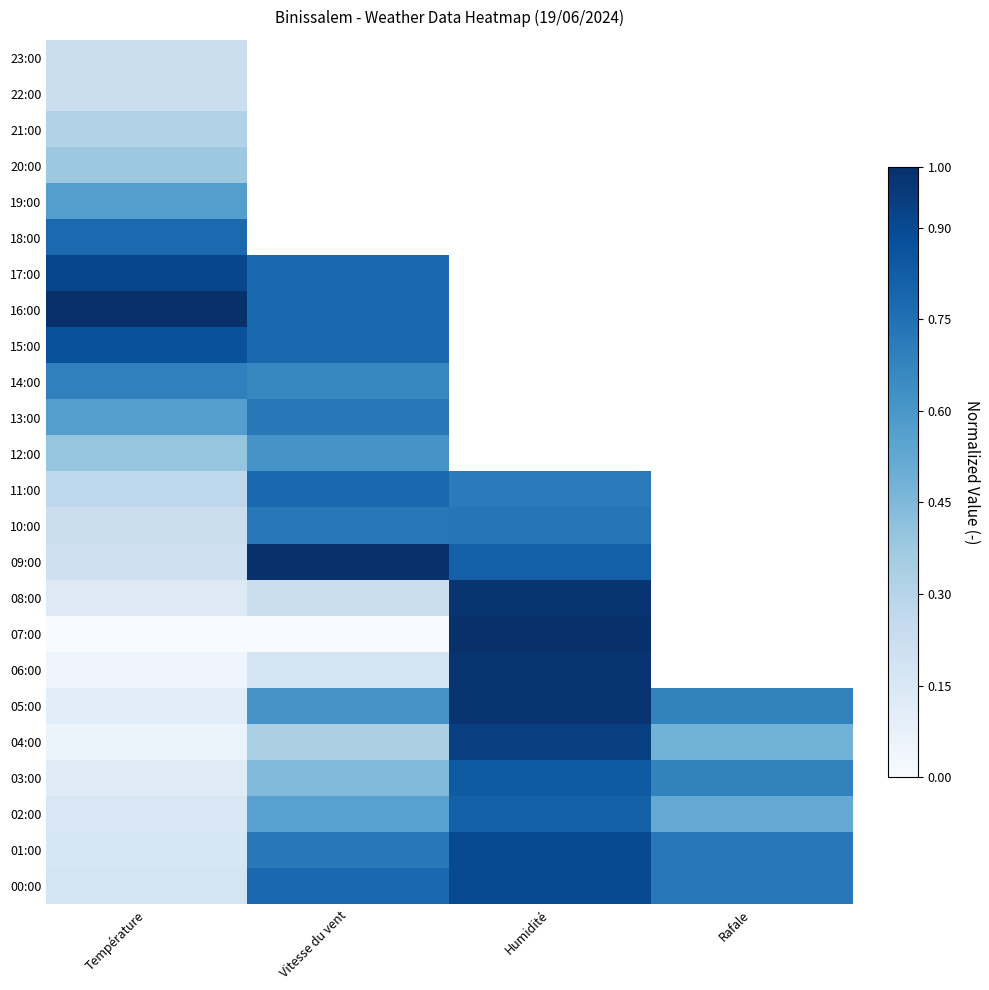

At which category is the sum across all series the highest?

Humidité